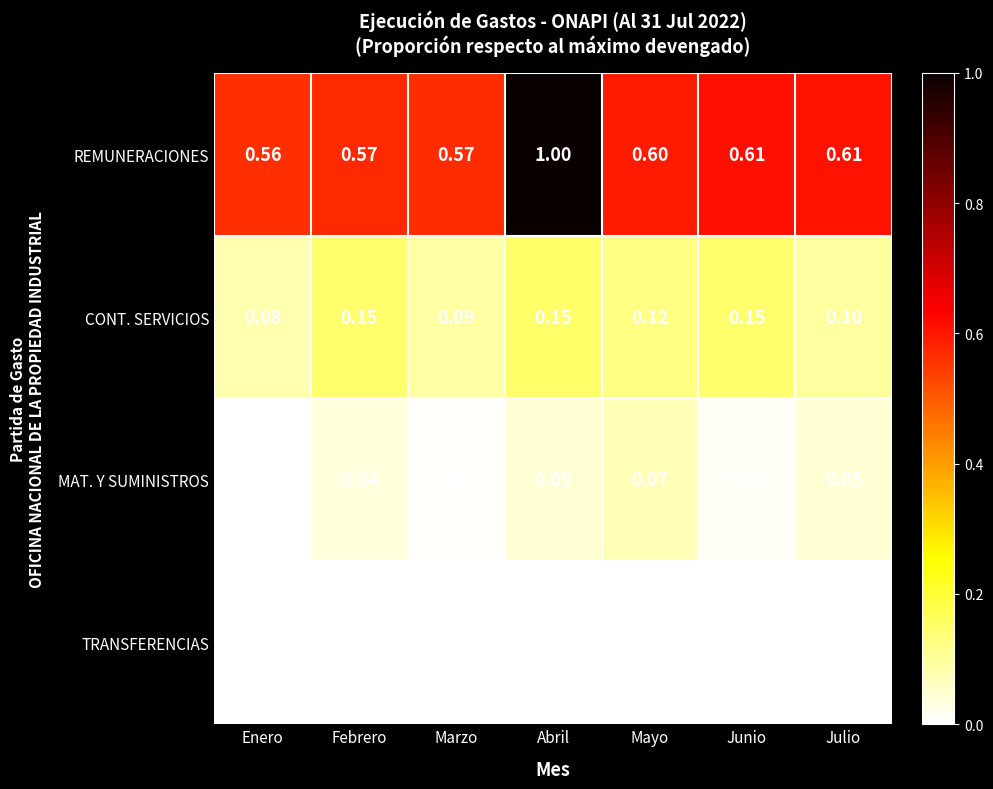

At which label does MAT. Y SUMINISTROS reach its peak?

Mayo